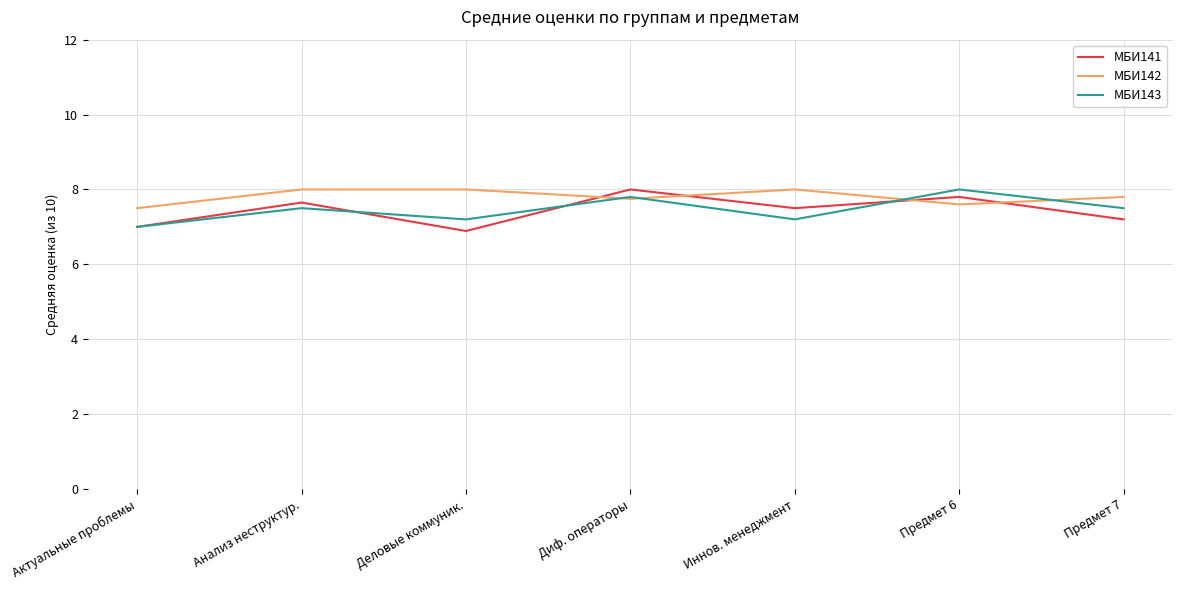

How many МБИ143 values are between 7 and 8?

7